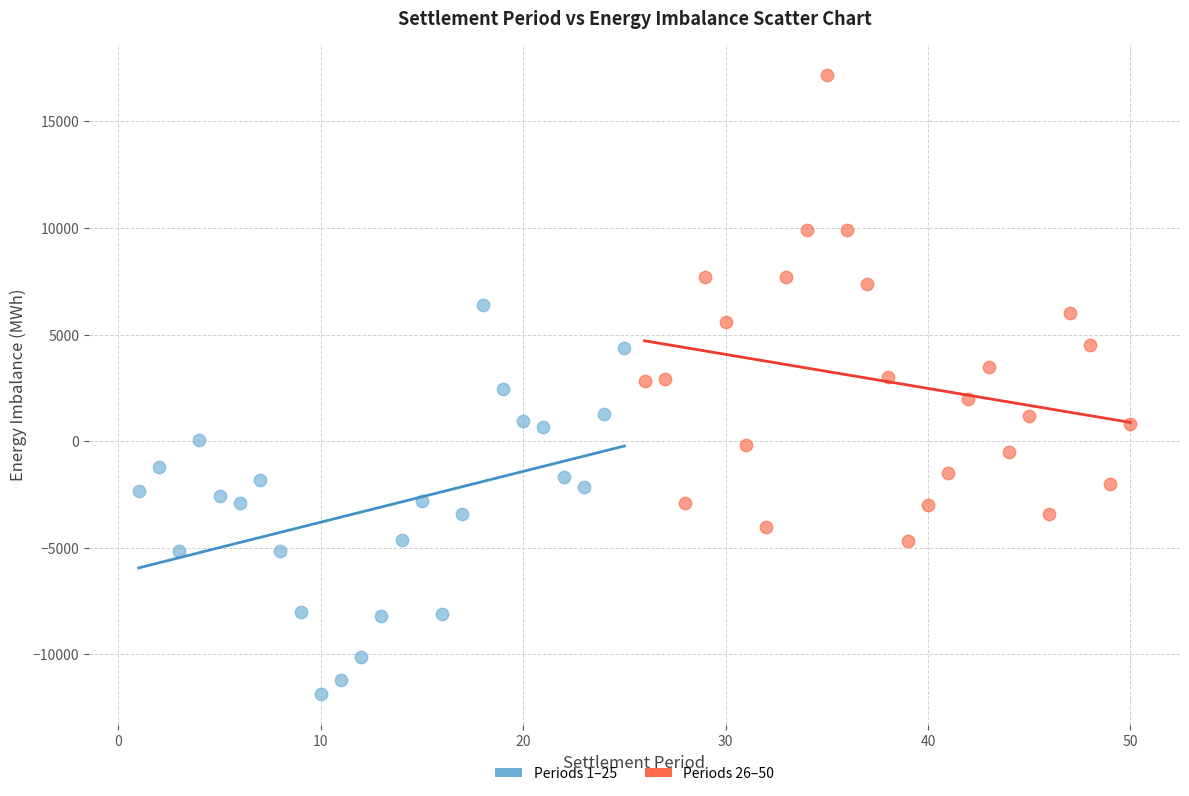

Which series reaches the minimum Y coordinate?

Periods 1–25